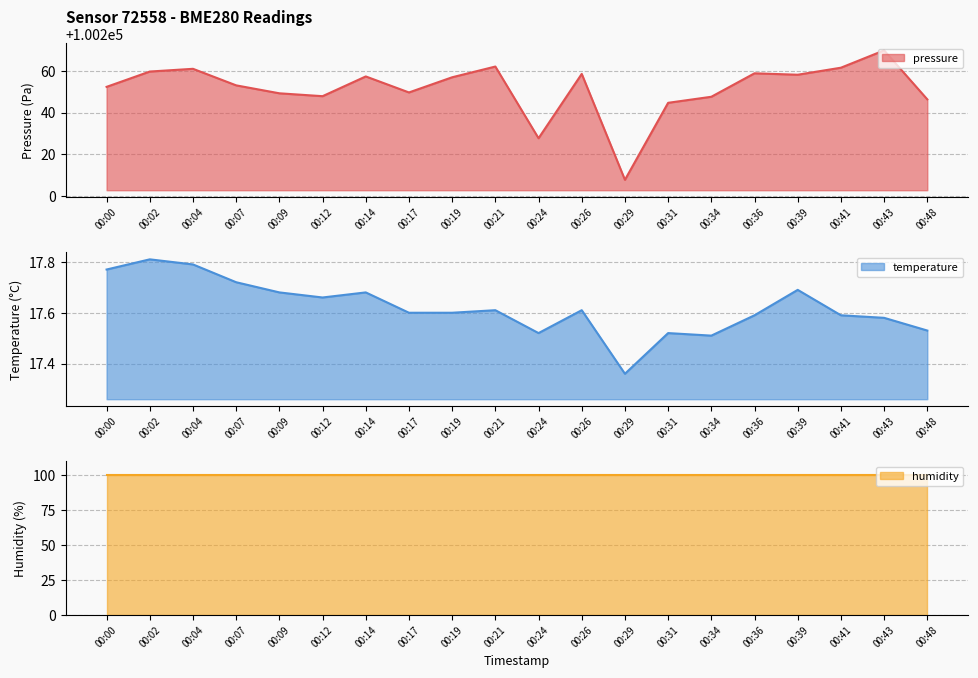

List the labels in order of pressure value, largest first.

00:43, 00:21, 00:41, 00:04, 00:02, 00:36, 00:26, 00:39, 00:14, 00:19, 00:07, 00:00, 00:17, 00:09, 00:12, 00:34, 00:48, 00:31, 00:24, 00:29